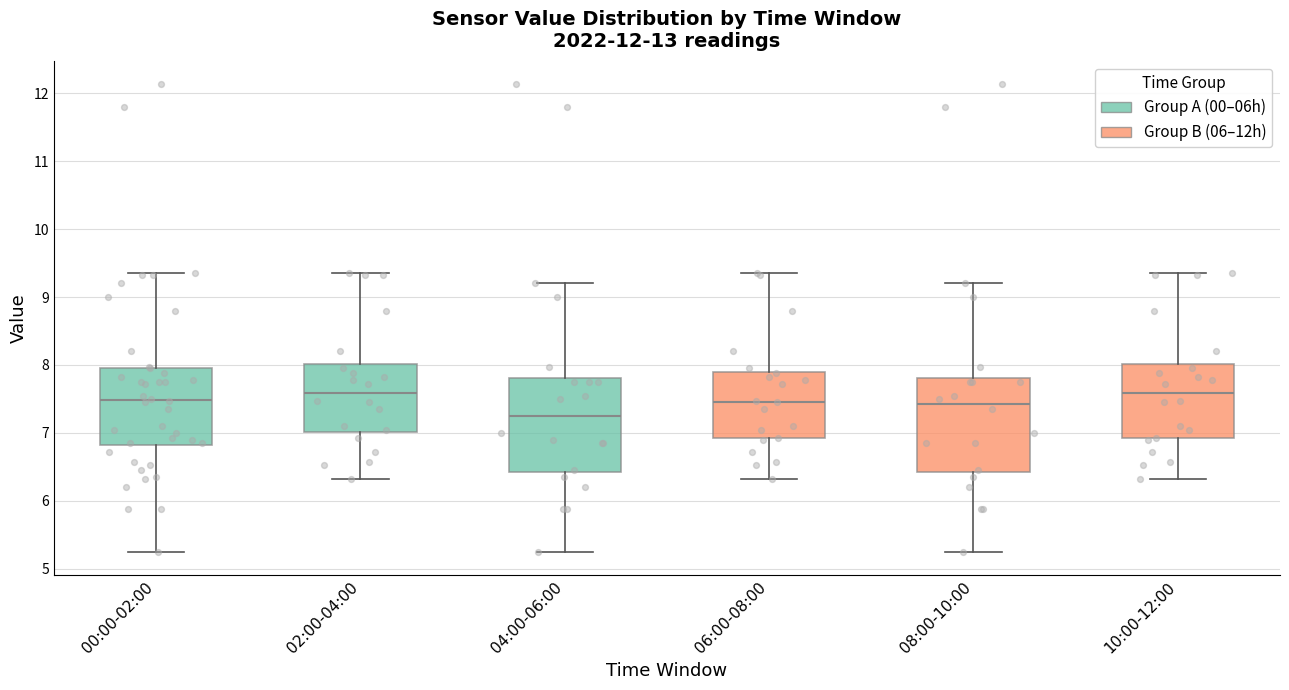

Where is the upper edge of the box for 08:00-10:00 on the y-axis? The values are not printed on the chart, so give them approximately, as read against the axis.

7.8